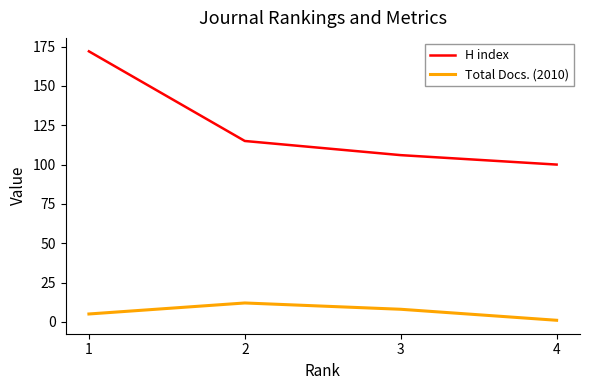

True or false: H index and Total Docs. (2010) intersect in this chart.

False